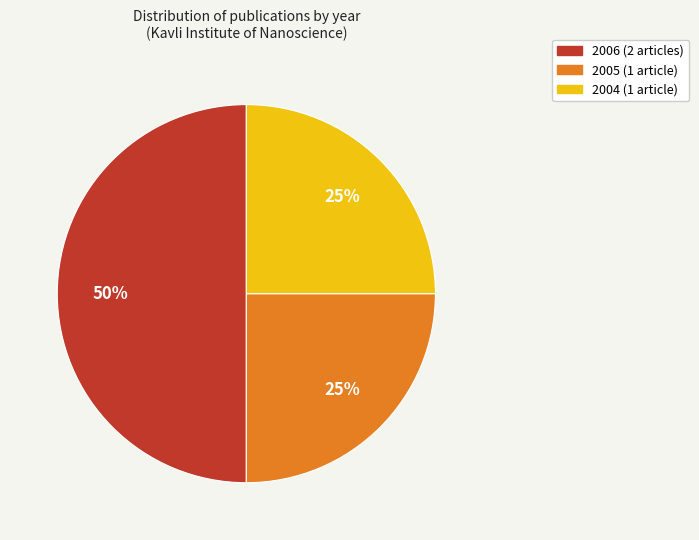

To the nearest percent, what is the average slice percentage?

33%